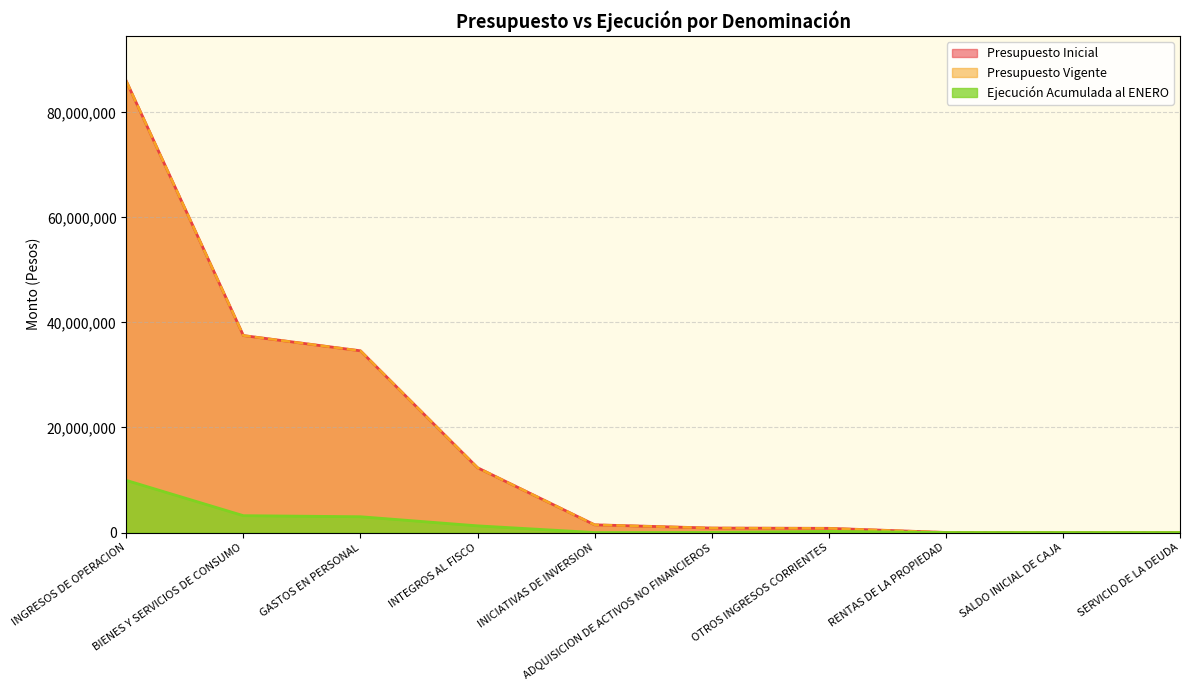

At which category is the sum across all series the highest?

INGRESOS DE OPERACION